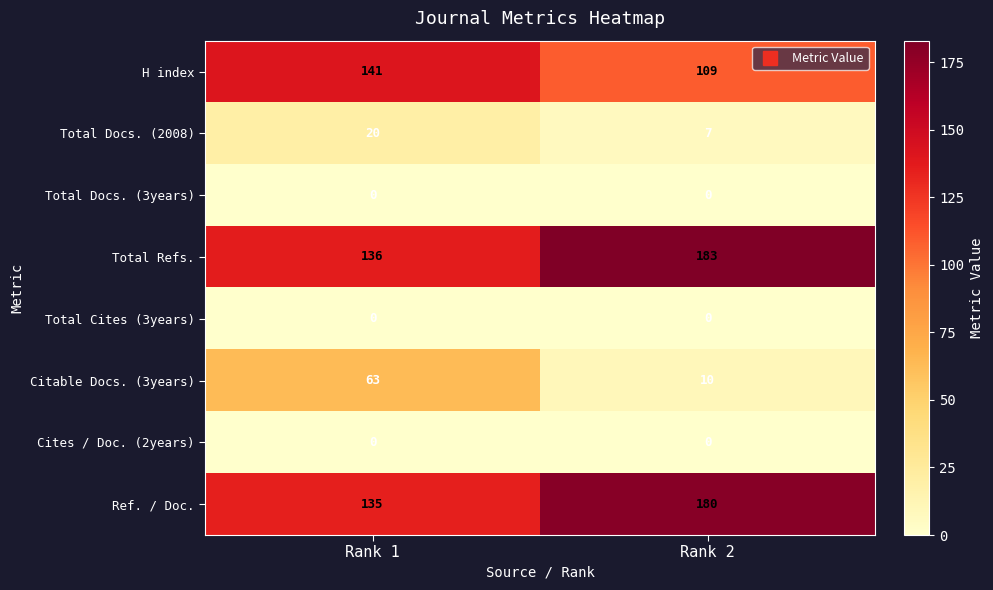

Reading right to left, what are all the values shown in this chart?

H index: Rank 2=109	Rank 1=141
Total Docs. (2008): Rank 2=7	Rank 1=20
Total Docs. (3years): Rank 2=0	Rank 1=0
Total Refs.: Rank 2=183	Rank 1=136
Total Cites (3years): Rank 2=0	Rank 1=0
Citable Docs. (3years): Rank 2=10	Rank 1=63
Cites / Doc. (2years): Rank 2=0	Rank 1=0
Ref. / Doc.: Rank 2=180	Rank 1=135